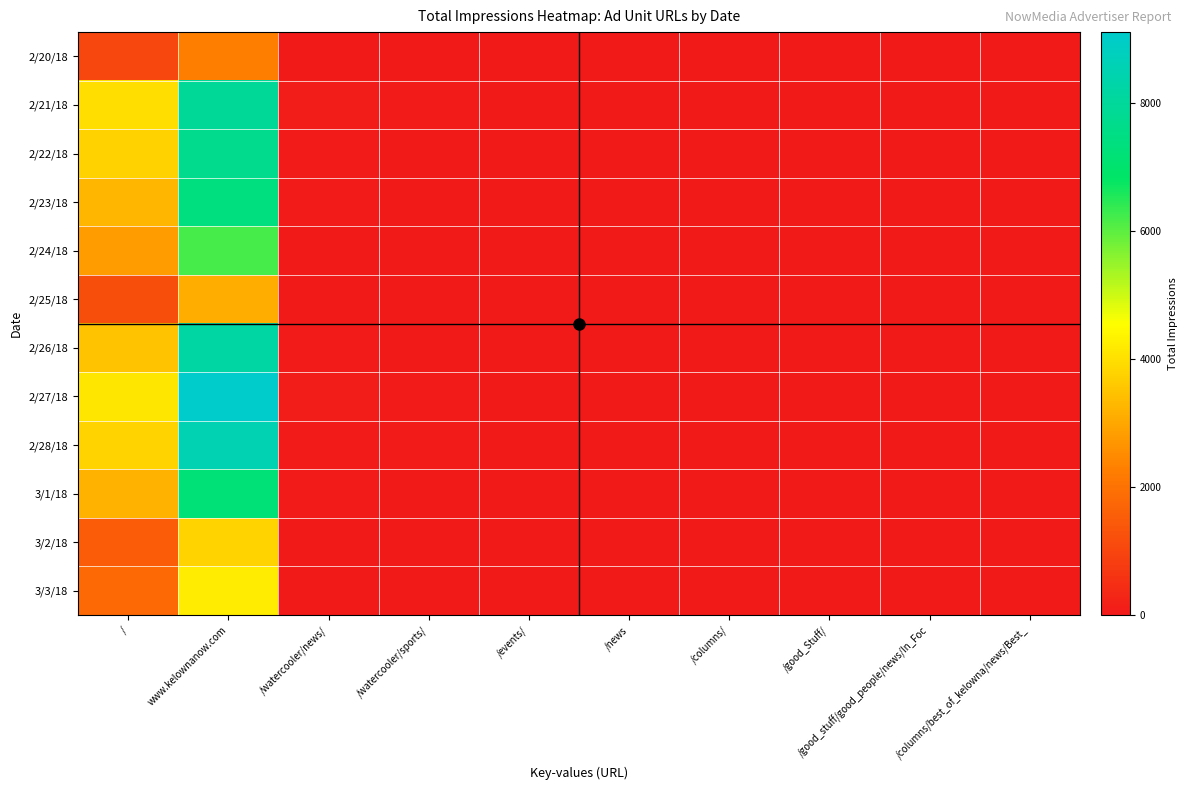

Reading right to left, transcribe all the data shown in this chart.

2/20/18: /columns/best_of_kelowna/news/Best_=0	/good_stuff/good_people/news/In_Foc=0	/good_Stuff/=0	/columns/=0	/news=9	/events/=1	/watercooler/sports/=11	/watercooler/news/=14	www.kelownanow.com=2245	/=996
2/21/18: /columns/best_of_kelowna/news/Best_=0	/good_stuff/good_people/news/In_Foc=2	/good_Stuff/=0	/columns/=0	/news=24	/events/=15	/watercooler/sports/=41	/watercooler/news/=74	www.kelownanow.com=7948	/=3968
2/22/18: /columns/best_of_kelowna/news/Best_=0	/good_stuff/good_people/news/In_Foc=2	/good_Stuff/=1	/columns/=0	/news=29	/events/=3	/watercooler/sports/=0	/watercooler/news/=38	www.kelownanow.com=7698	/=3764
2/23/18: /columns/best_of_kelowna/news/Best_=1	/good_stuff/good_people/news/In_Foc=1	/good_Stuff/=2	/columns/=3	/news=0	/events/=4	/watercooler/sports/=4	/watercooler/news/=40	www.kelownanow.com=7388	/=3266
2/24/18: /columns/best_of_kelowna/news/Best_=0	/good_stuff/good_people/news/In_Foc=0	/good_Stuff/=1	/columns/=2	/news=15	/events/=6	/watercooler/sports/=8	/watercooler/news/=32	www.kelownanow.com=6200	/=2800
2/25/18: /columns/best_of_kelowna/news/Best_=0	/good_stuff/good_people/news/In_Foc=0	/good_Stuff/=0	/columns/=1	/news=8	/events/=2	/watercooler/sports/=3	/watercooler/news/=18	www.kelownanow.com=3100	/=1200
2/26/18: /columns/best_of_kelowna/news/Best_=1	/good_stuff/good_people/news/In_Foc=3	/good_Stuff/=2	/columns/=4	/news=22	/events/=12	/watercooler/sports/=35	/watercooler/news/=65	www.kelownanow.com=8200	/=3500
2/27/18: /columns/best_of_kelowna/news/Best_=2	/good_stuff/good_people/news/In_Foc=4	/good_Stuff/=3	/columns/=5	/news=30	/events/=18	/watercooler/sports/=45	/watercooler/news/=80	www.kelownanow.com=9100	/=4100
2/28/18: /columns/best_of_kelowna/news/Best_=1	/good_stuff/good_people/news/In_Foc=3	/good_Stuff/=2	/columns/=3	/news=25	/events/=14	/watercooler/sports/=40	/watercooler/news/=70	www.kelownanow.com=8500	/=3800
3/1/18: /columns/best_of_kelowna/news/Best_=0	/good_stuff/good_people/news/In_Foc=2	/good_Stuff/=1	/columns/=2	/news=20	/events/=10	/watercooler/sports/=30	/watercooler/news/=55	www.kelownanow.com=7200	/=3200
3/2/18: /columns/best_of_kelowna/news/Best_=0	/good_stuff/good_people/news/In_Foc=0	/good_Stuff/=0	/columns/=1	/news=10	/events/=3	/watercooler/sports/=5	/watercooler/news/=22	www.kelownanow.com=3800	/=1500
3/3/18: /columns/best_of_kelowna/news/Best_=0	/good_stuff/good_people/news/In_Foc=1	/good_Stuff/=1	/columns/=2	/news=12	/events/=4	/watercooler/sports/=7	/watercooler/news/=28	www.kelownanow.com=4200	/=1800